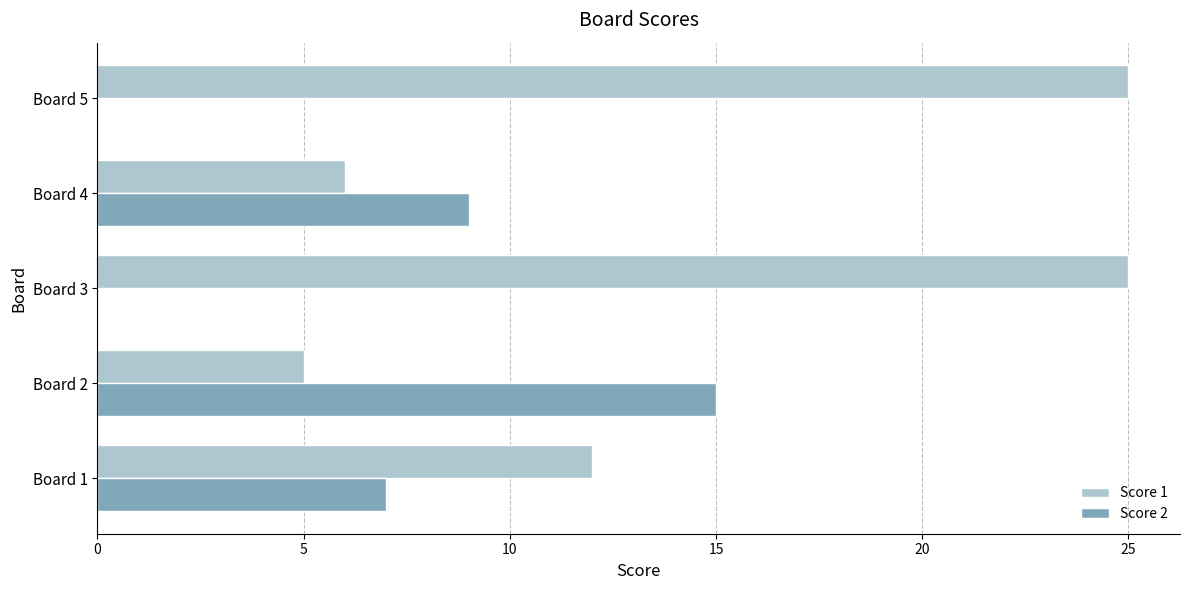

What is the total value across all series at Board 1?

19